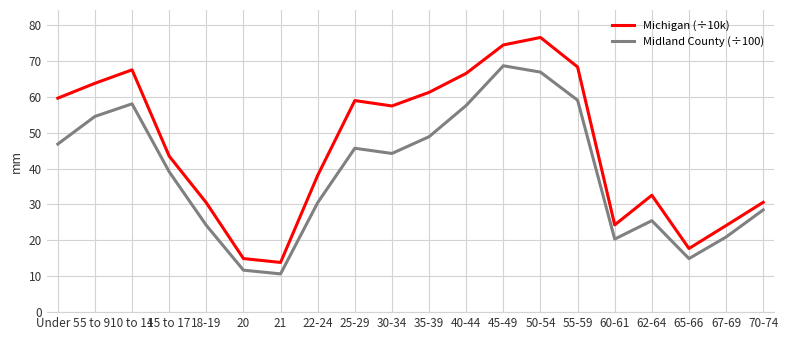

Rank the series by their maximum value, from lowest to highest.

Midland County (÷100), Michigan (÷10k)